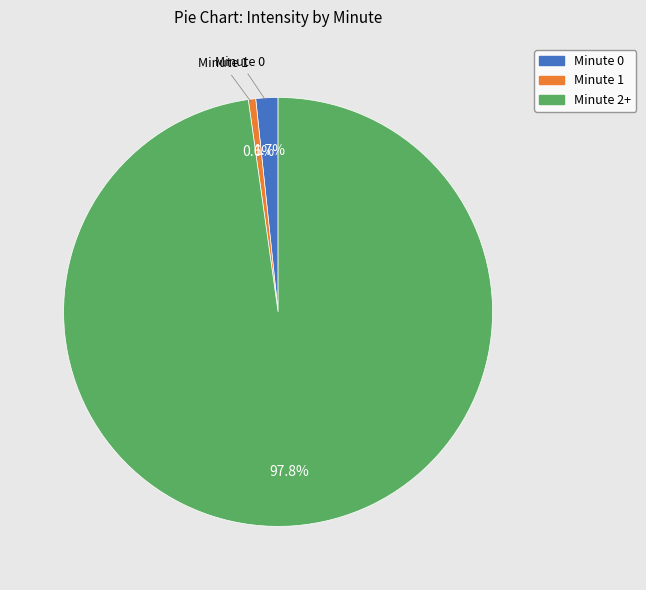

Does any single category account for the majority?

Yes